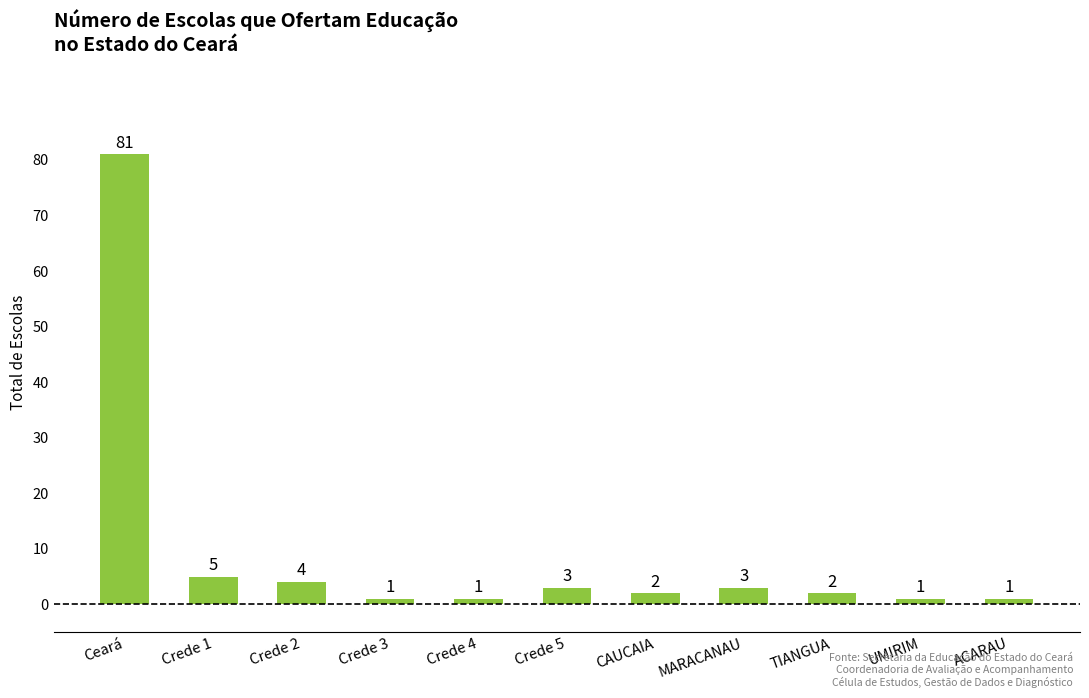

What is the ratio of the value at Crede 3 to the value at Crede 5?

0.3